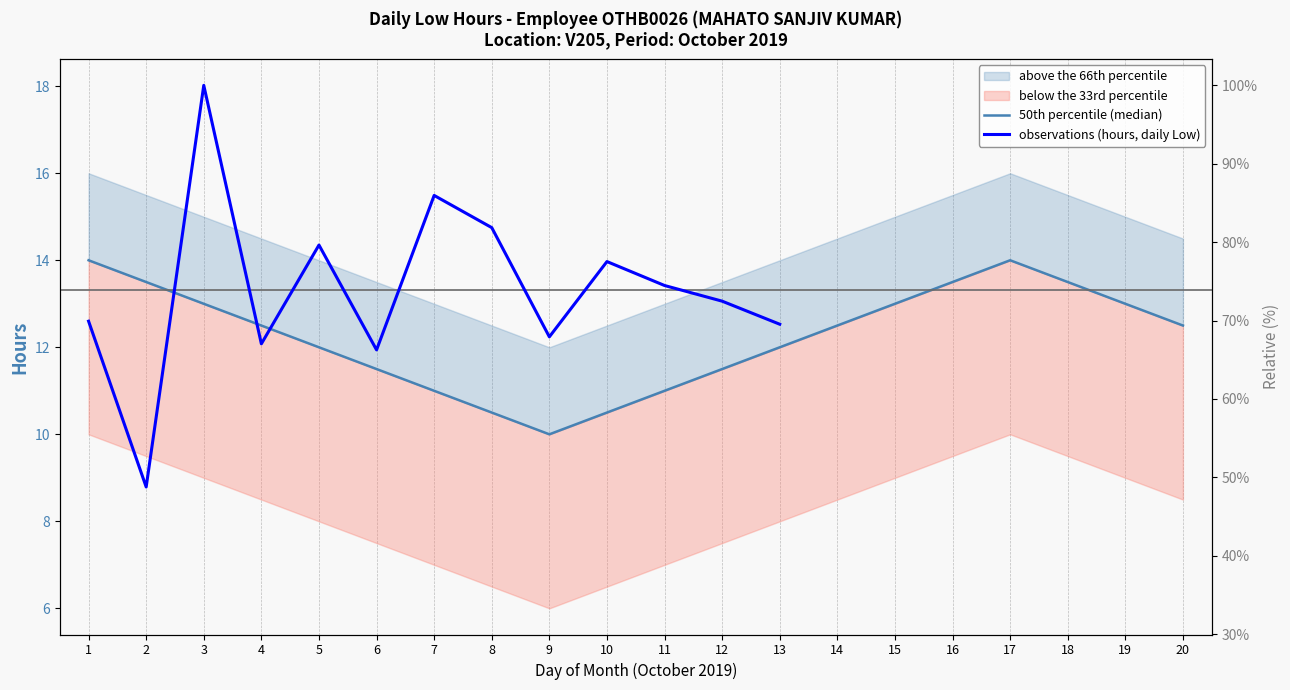

True or false: 50th percentile (median) and observations (hours, daily Low) cross at least once.

True